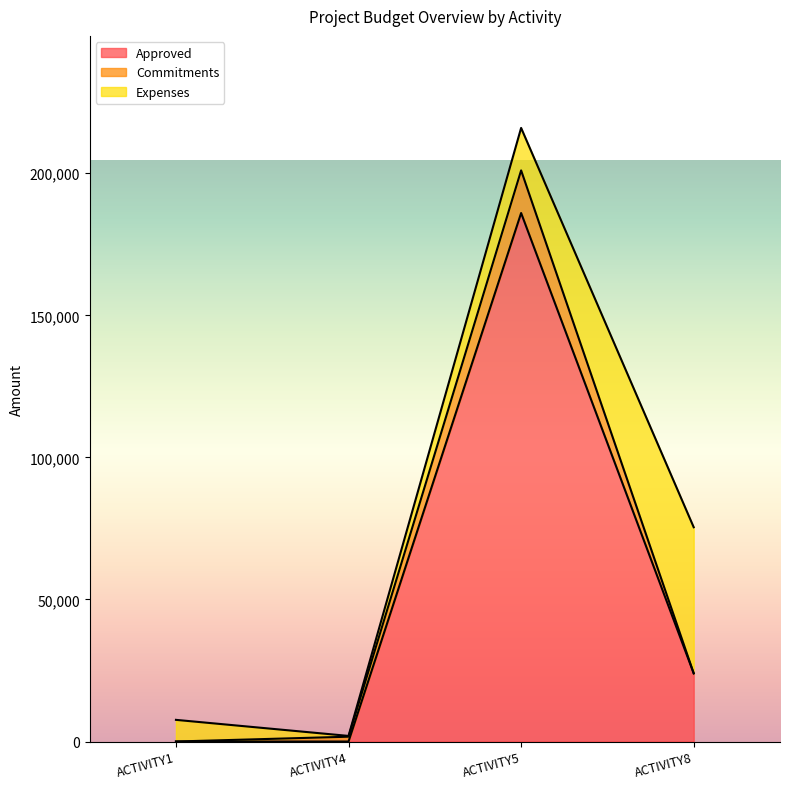

Reading left to right, what are the values for Approved?

ACTIVITY1=0	ACTIVITY4=0	ACTIVITY5=186000	ACTIVITY8=24000